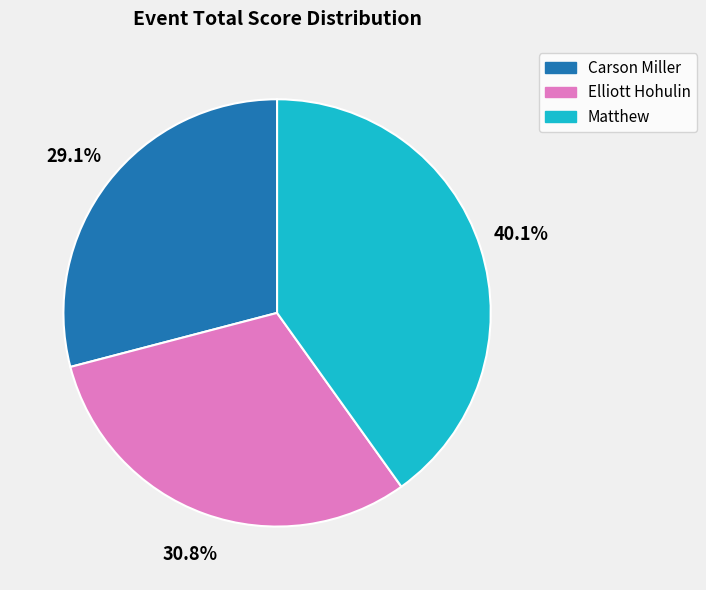

Which has a higher value, Carson Miller or Matthew?

Matthew